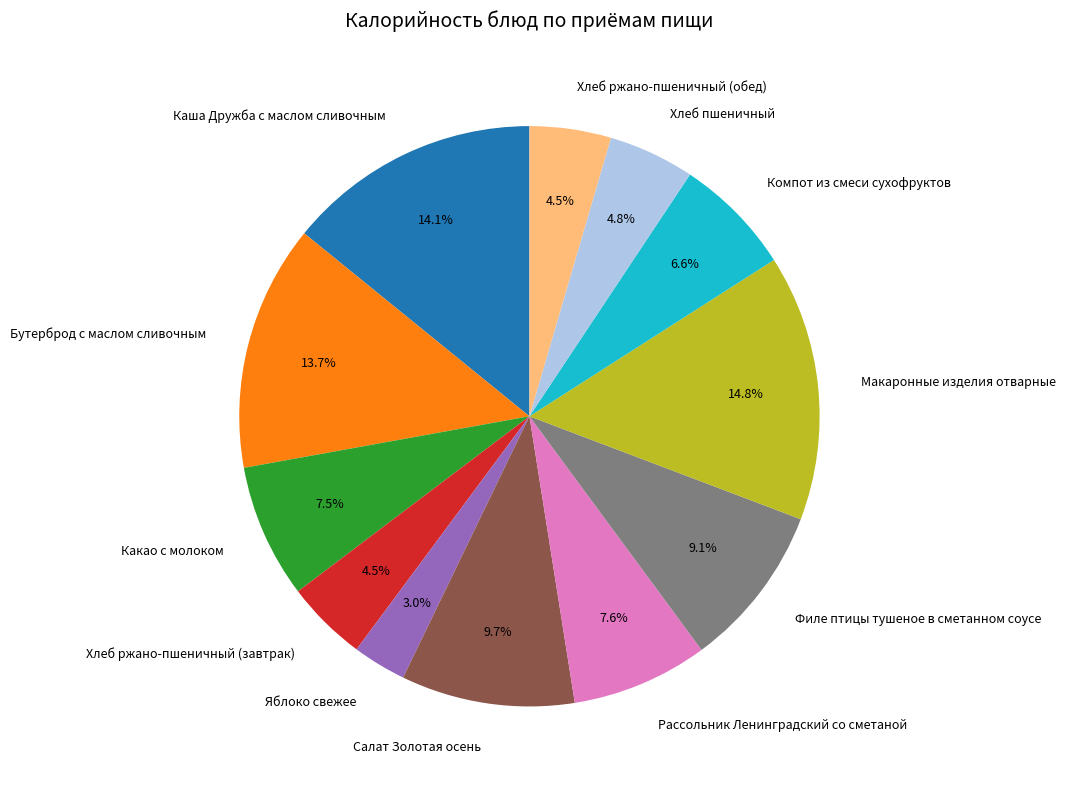

True or false: Какао с молоком accounts for 16% of the total.

False